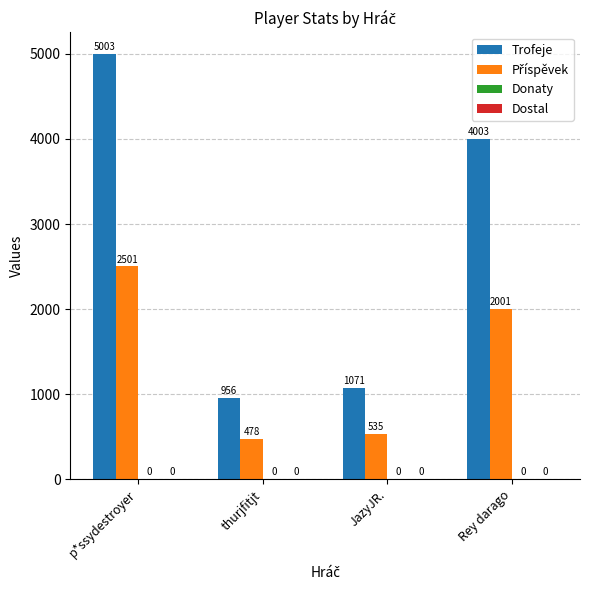

Rank the categories by Trofeje value from lowest to highest.

thurjfitjt, JazyJR., Rey darago, p*ssydestroyer